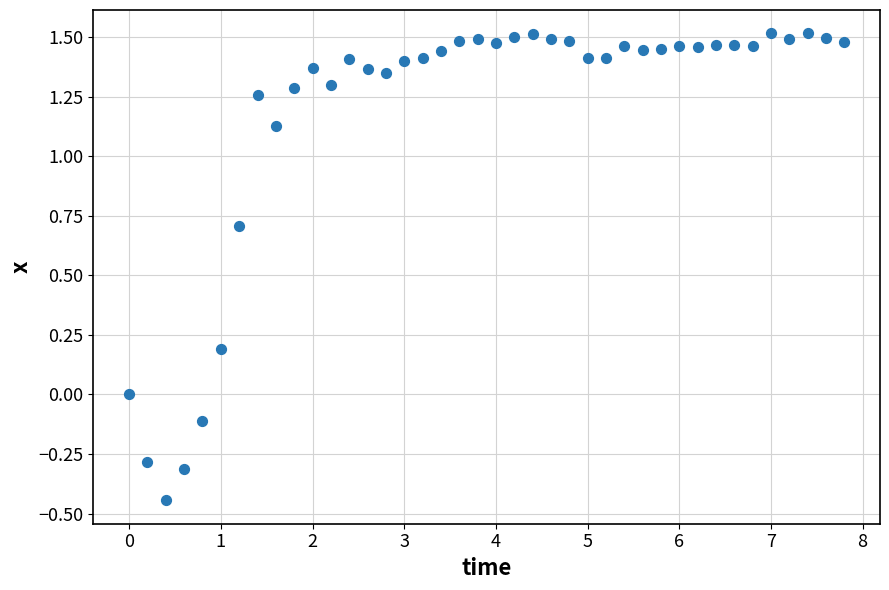

What is the range of Y values (max minus min)?

2.0